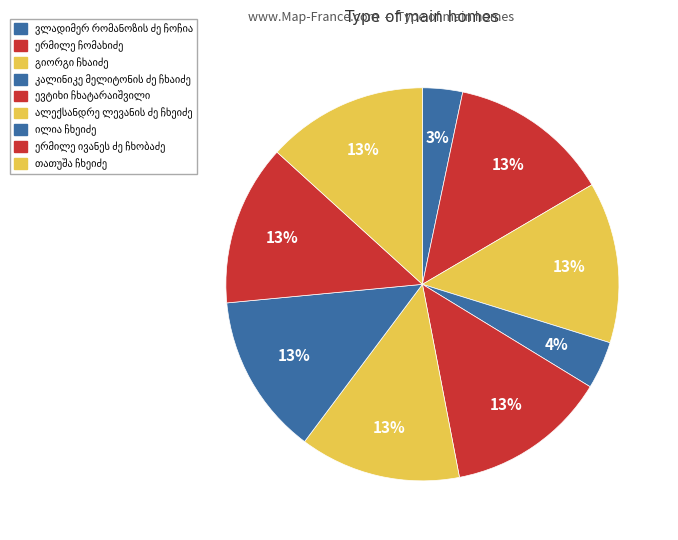

The ილია ჩხეიძე slice represents 23% of the pie. True or false?

False